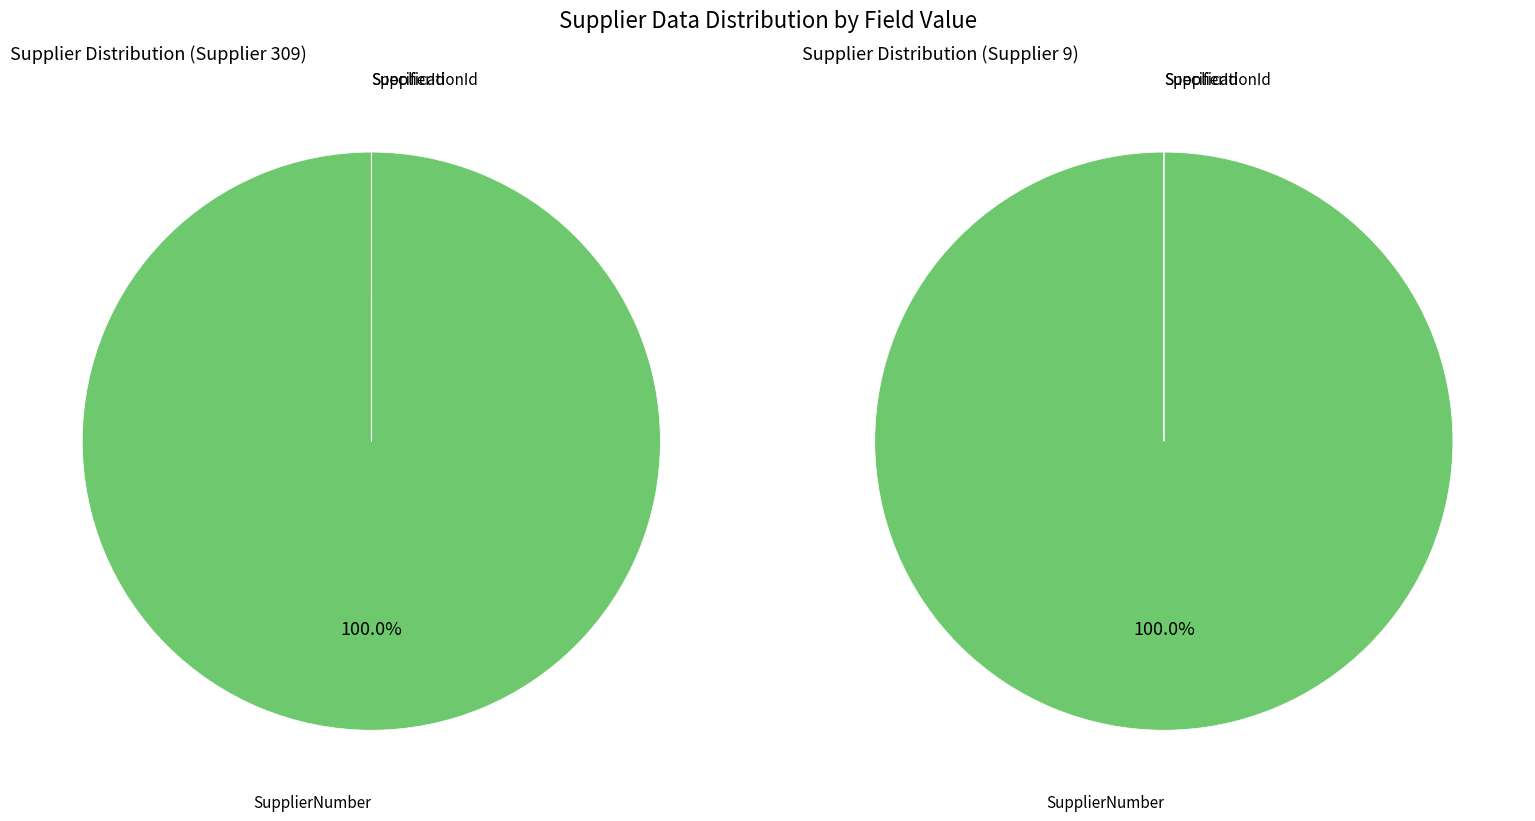

What percentage is NOT represented by Count?

100.0%